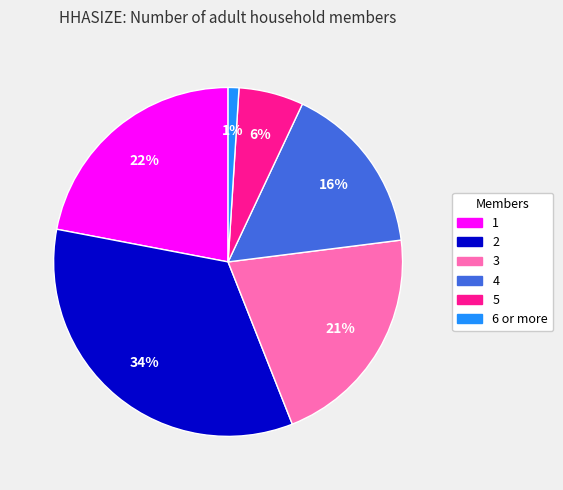

To the nearest percent, what is the difference between the 4 and 5 slice percentages?

10%